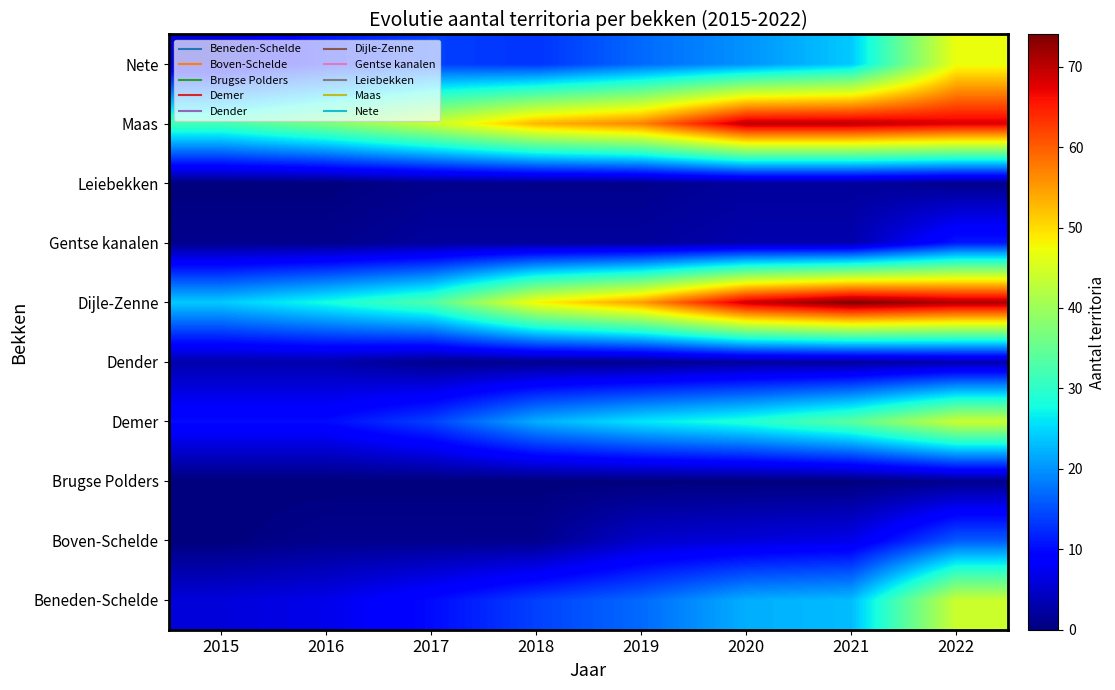

List the series in order of their peak value, highest first.

Dijle-Zenne, Maas, Nete, Beneden-Schelde, Demer, Boven-Schelde, Gentse kanalen, Dender, Leiebekken, Brugse Polders